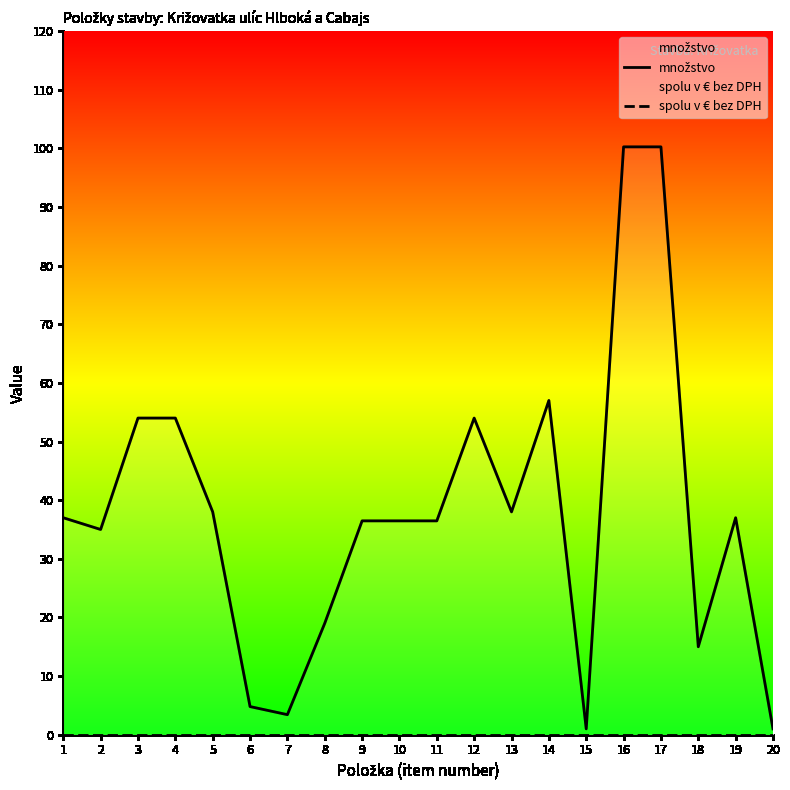

How many interior local valleys does the množstvo series have?

5